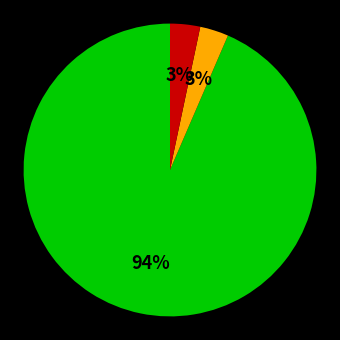

To the nearest percent, what is the average slice percentage?

33%